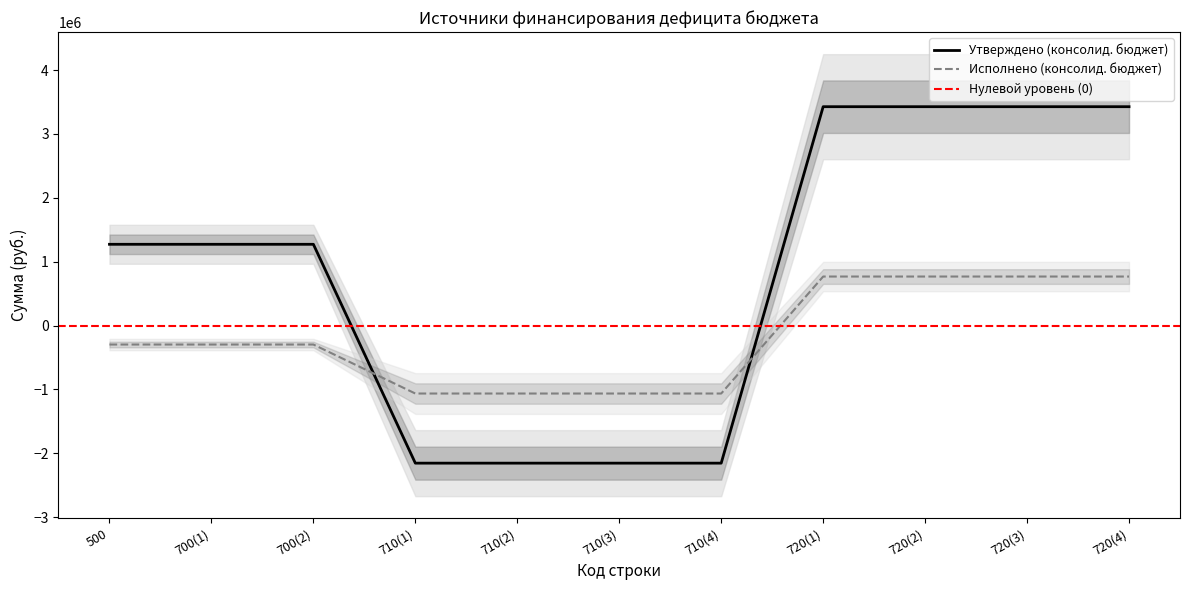

Which series has the largest total across all categories?

Утверждено (консолид. бюджет)